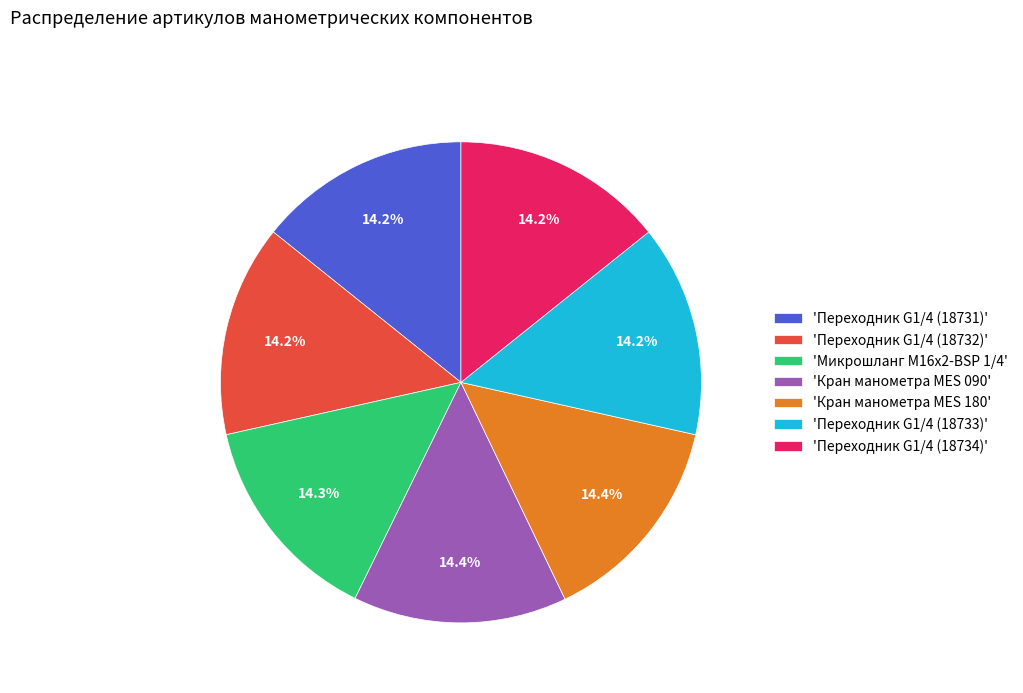

Approximately how many times larger is the value at 'Переходник G1/4 (18734)' compared to 'Переходник G1/4 (18732)'?

1.0